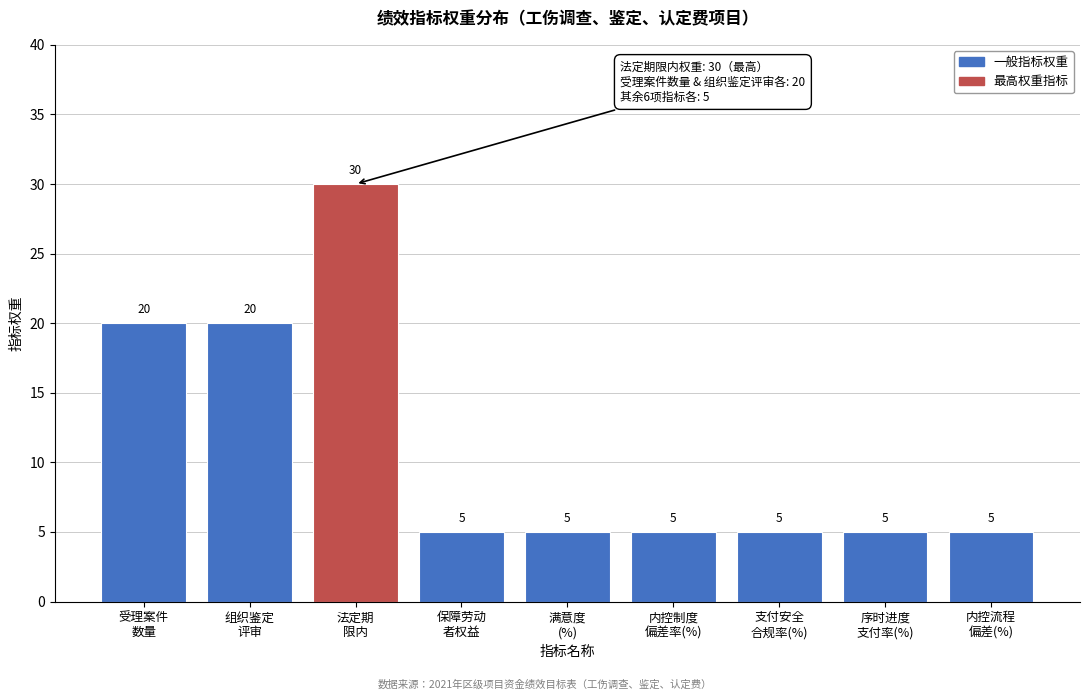

Reading left to right, transcribe all the data shown in this chart.

20	20	30	5	5	5	5	5	5